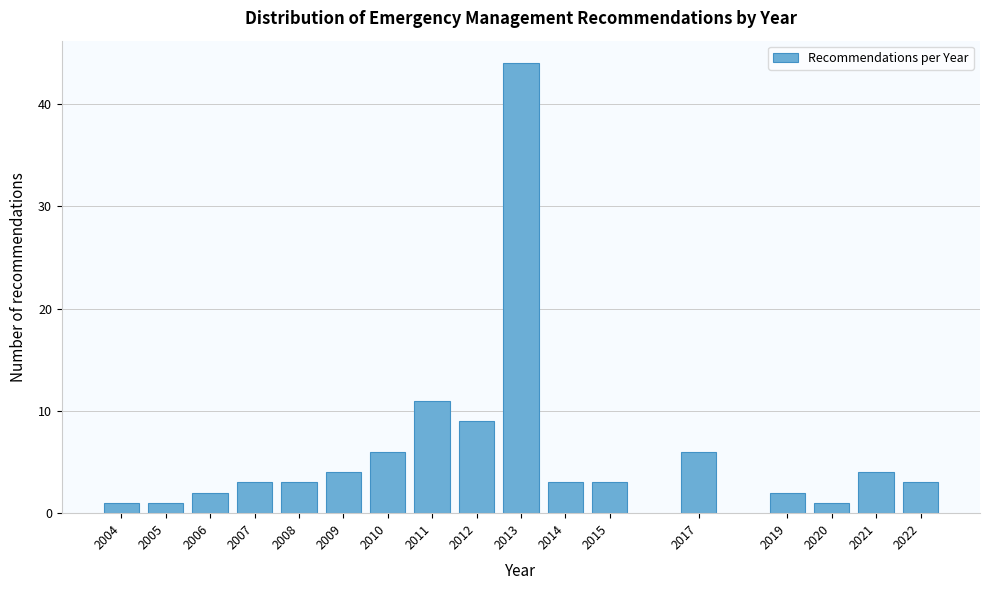

Reading left to right, list all the values displayed in this chart.

2004=1	2005=1	2006=2	2007=3	2008=3	2009=4	2010=6	2011=11	2012=9	2013=44	2014=3	2015=3	2017=6	2019=2	2020=1	2021=4	2022=3